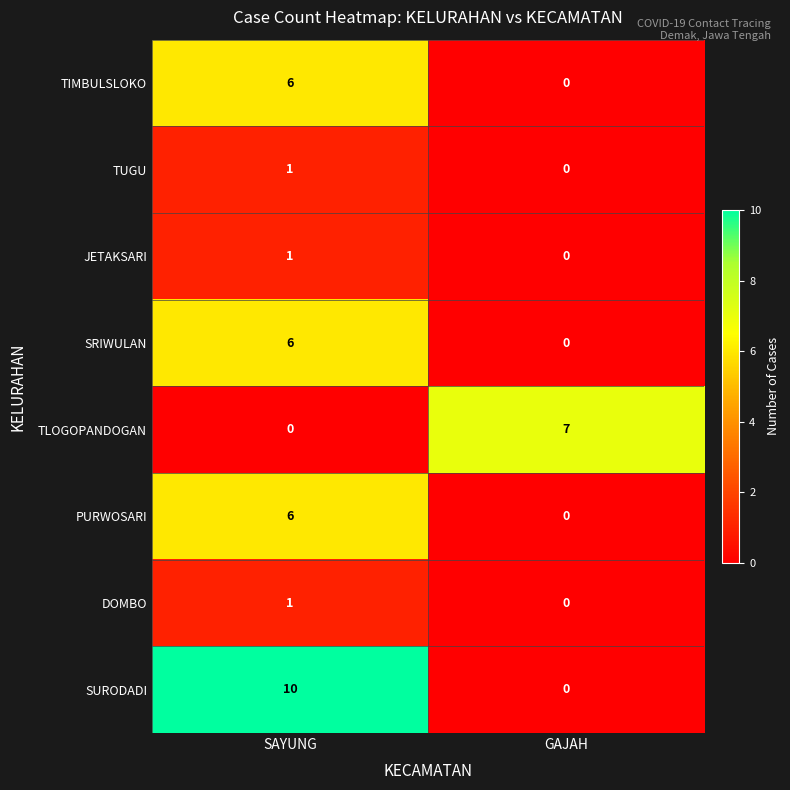

At which label does TIMBULSLOKO reach its peak?

SAYUNG